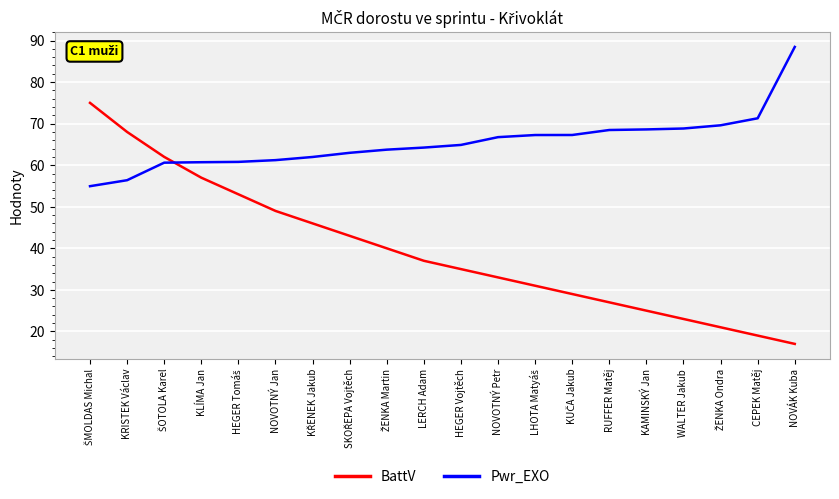

Rank the series by their maximum value, from highest to lowest.

Pwr_EXO, BattV